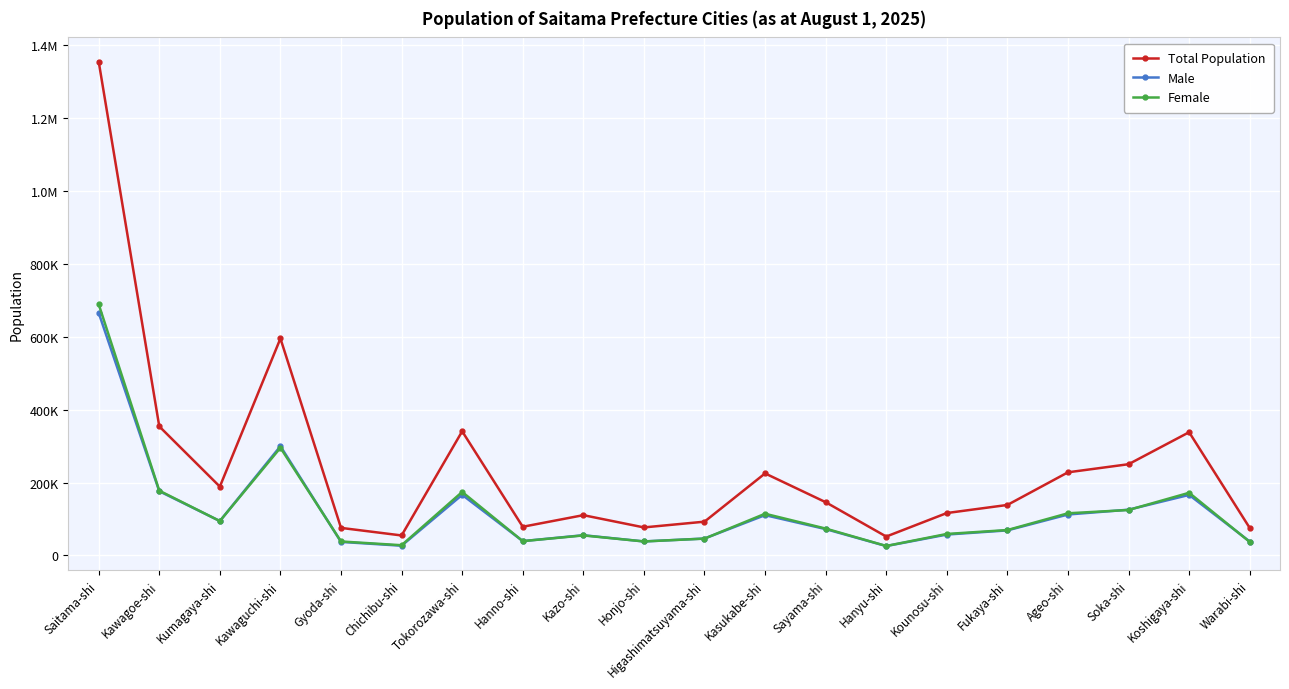

What are all the series names shown in the legend?

Total Population, Male, Female